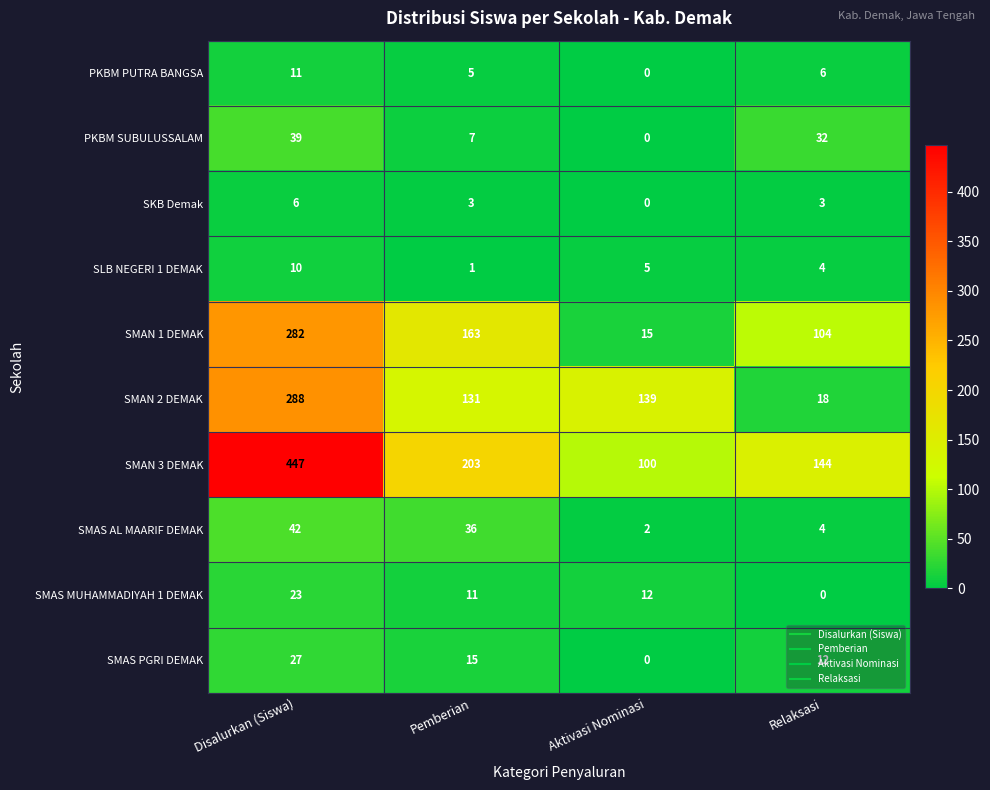

At Disalurkan (Siswa), list the series in order from largest to smallest.

SMAN 3 DEMAK, SMAN 2 DEMAK, SMAN 1 DEMAK, SMAS AL MAARIF DEMAK, PKBM SUBULUSSALAM, SMAS PGRI DEMAK, SMAS MUHAMMADIYAH 1 DEMAK, PKBM PUTRA BANGSA, SLB NEGERI 1 DEMAK, SKB Demak